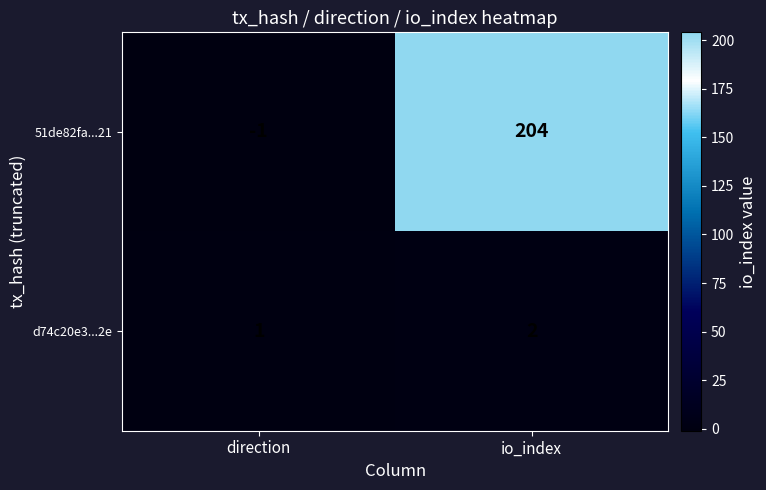

List the series in order of their peak value, highest first.

51de82fa...21, d74c20e3...2e